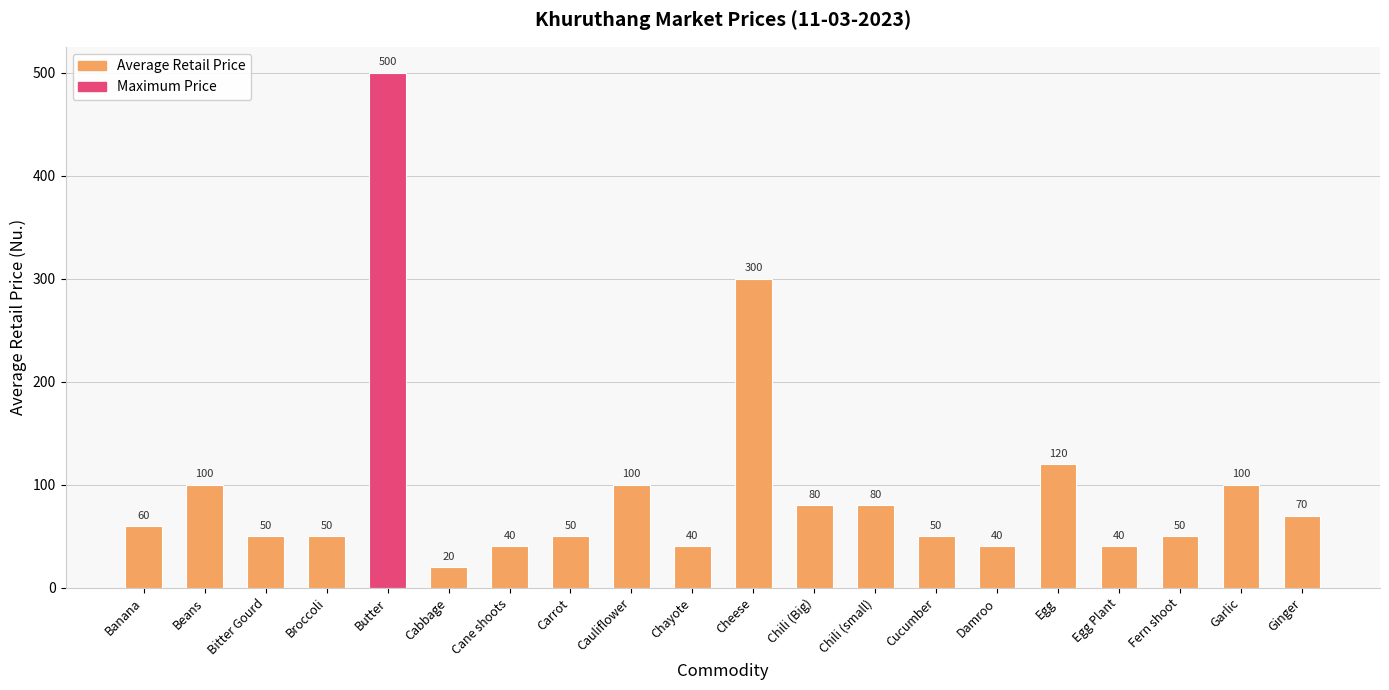

Reading left to right, what are all the values shown in this chart?

60	100	50	50	500	20	40	50	100	40	300	80	80	50	40	120	40	50	100	70